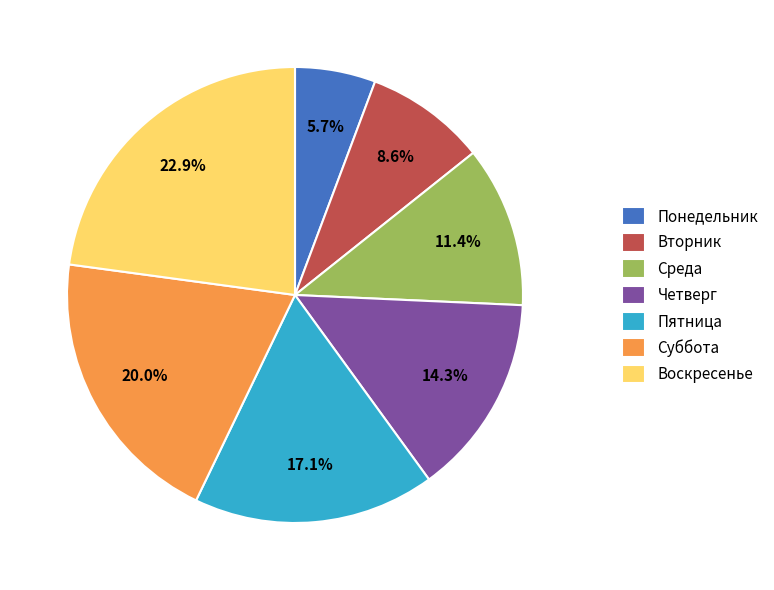

Rank the categories by value from highest to lowest.

Воскресенье, Суббота, Пятница, Четверг, Среда, Вторник, Понедельник